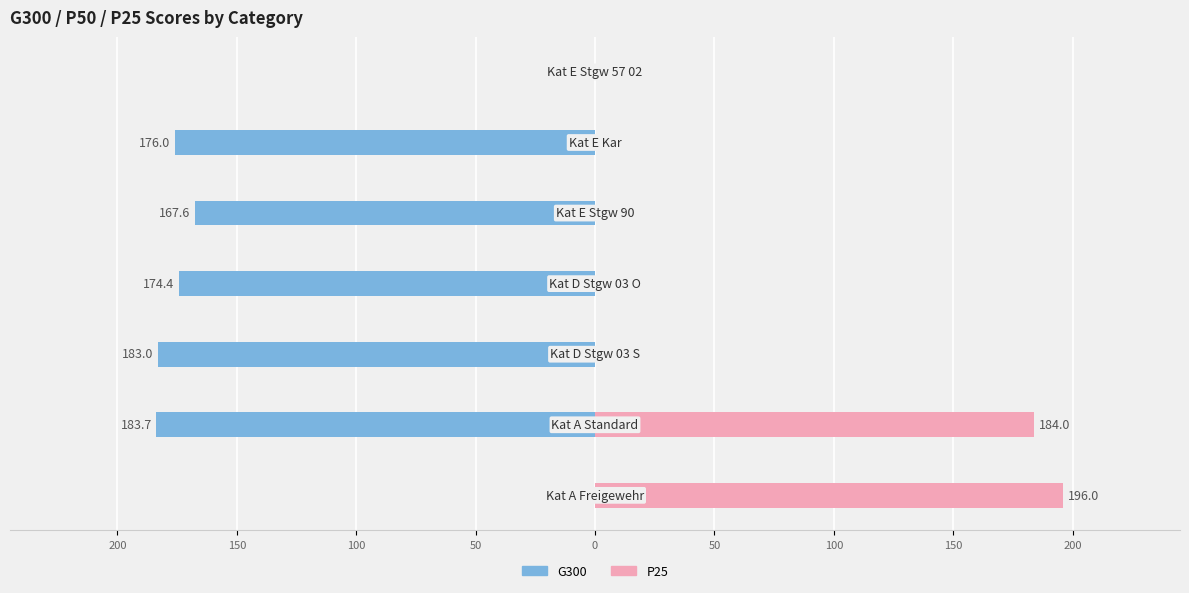

What is the difference between the maximum and second lowest values in the P25 series?

196.0